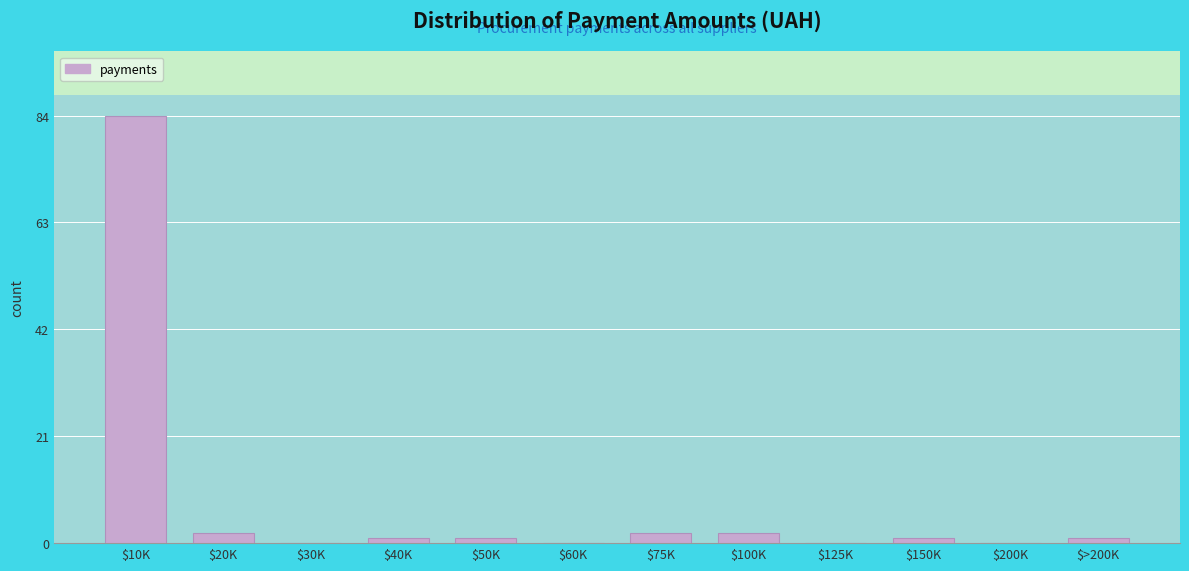

The chart shows a value of 1 at $50K. True or false?

True